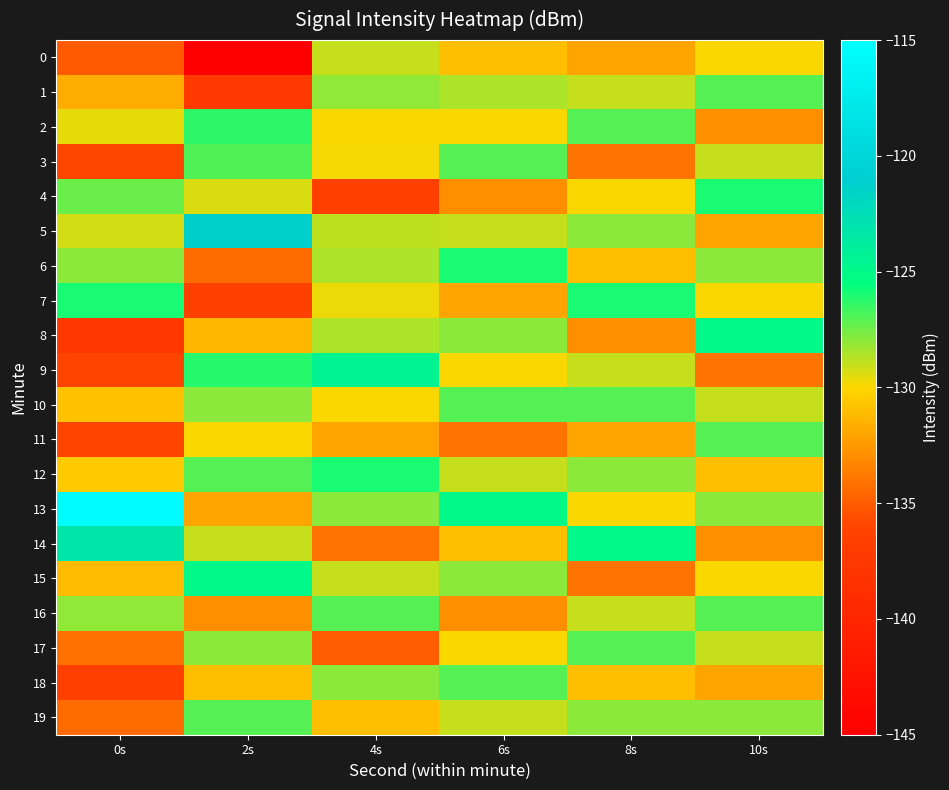

List the series in order of their peak value, lowest first.

0, 1, 10, 11, 16, 17, 18, 19, 3, 2, 4, 6, 12, 7, 8, 15, 9, 14, 5, 13